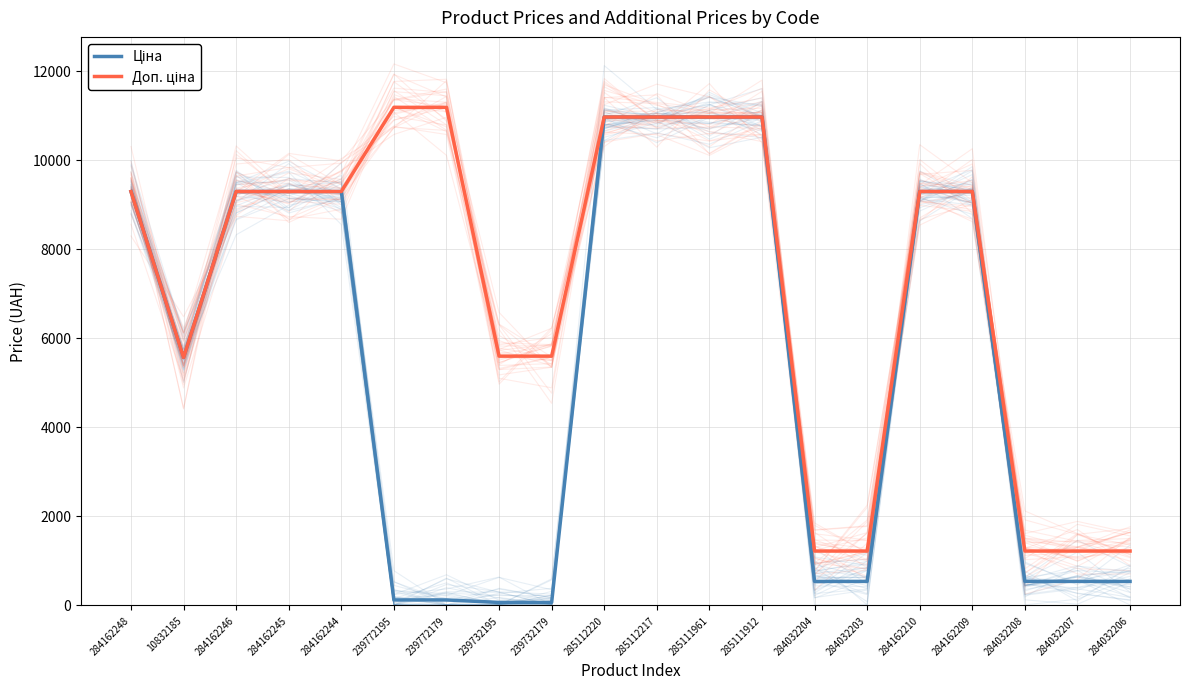

True or false: Доп. ціна and Ціна intersect in this chart.

False